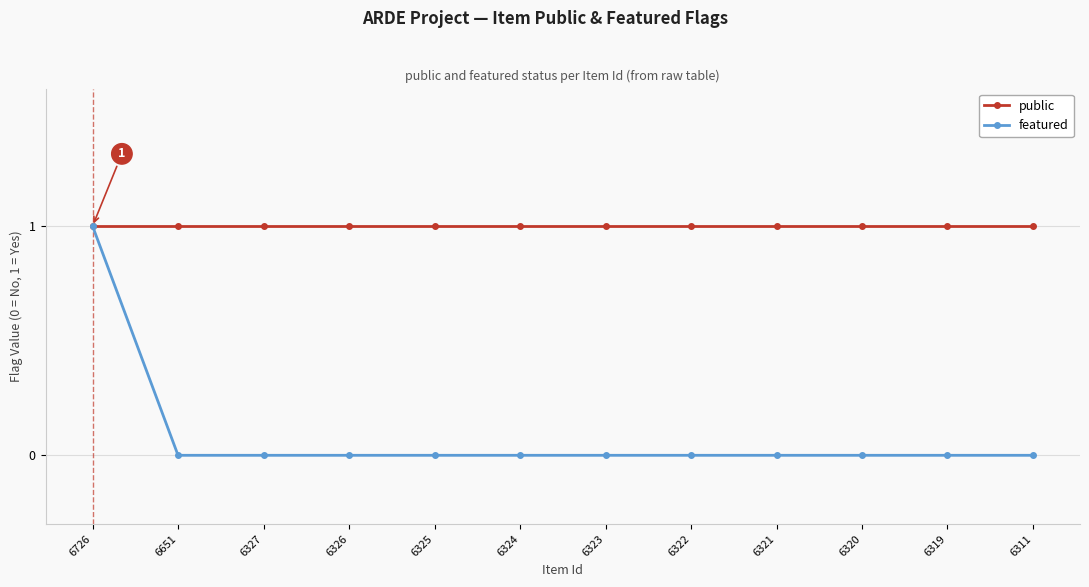

Which category has the highest value in the featured series?

6726